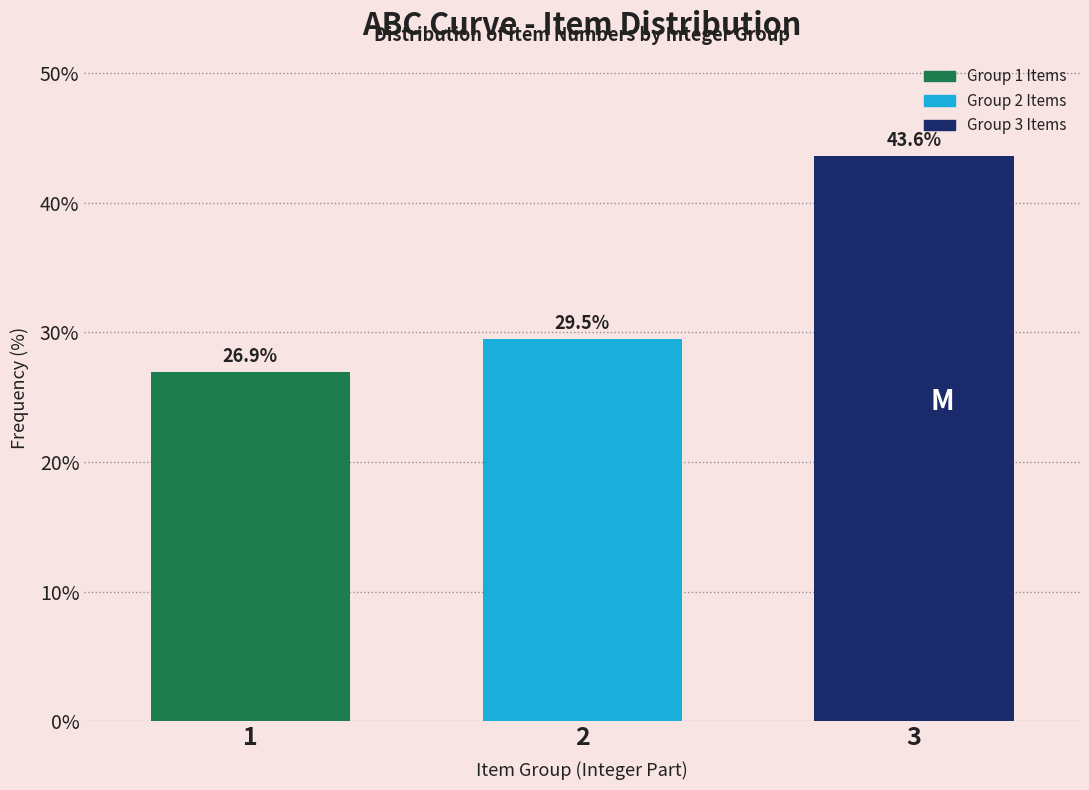

Reading left to right, list all the values displayed in this chart.

26.9	29.5	43.6